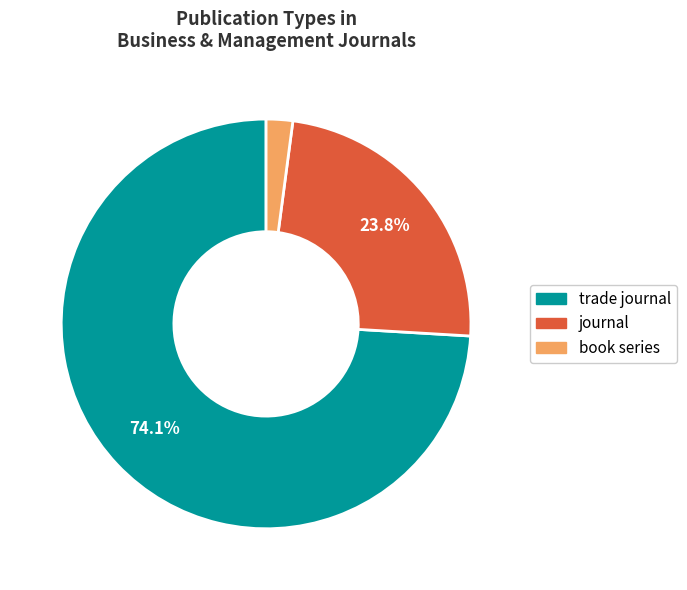

To the nearest percent, what portion does journal represent?

24%